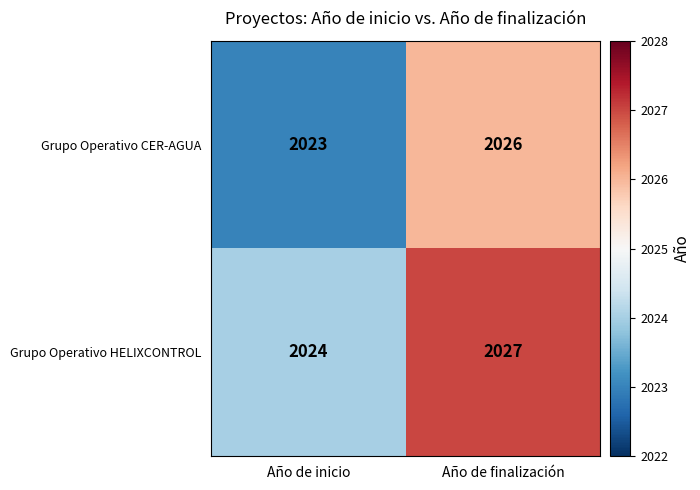

What is the total value across all series at Año de inicio?

4047